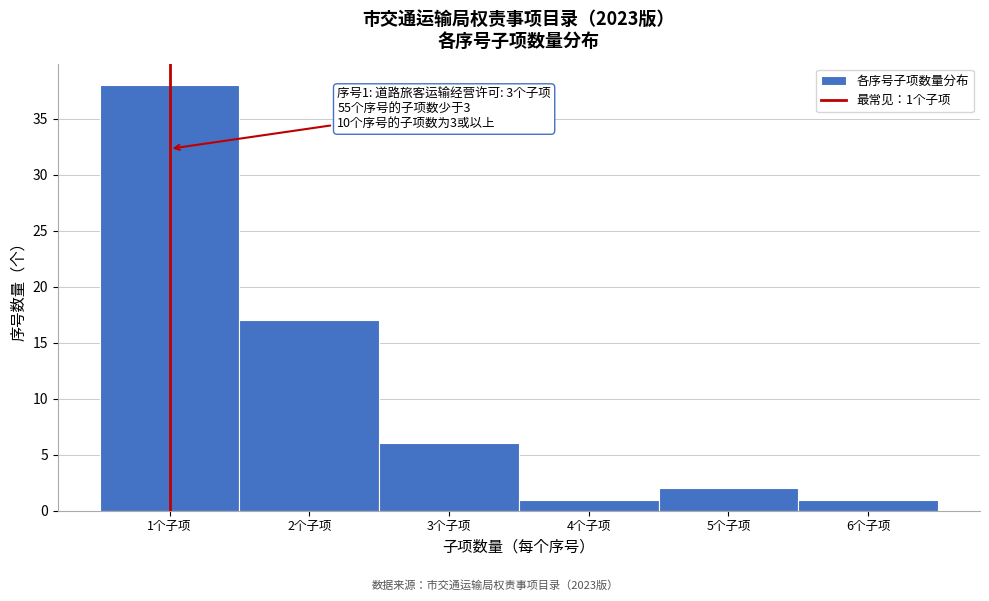

Over which range of the x-axis is the bar tallest?

0.5 to 1.5